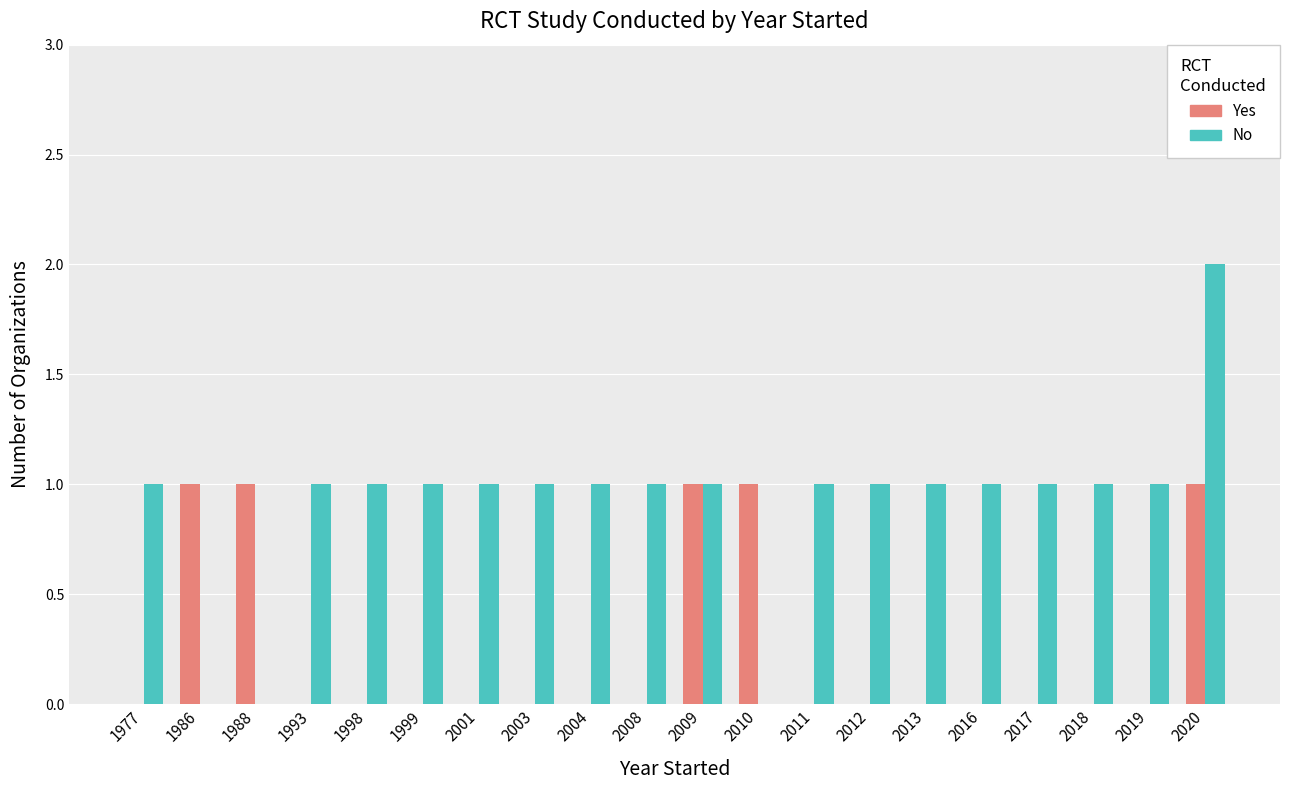

How many groups of bars are there?

20